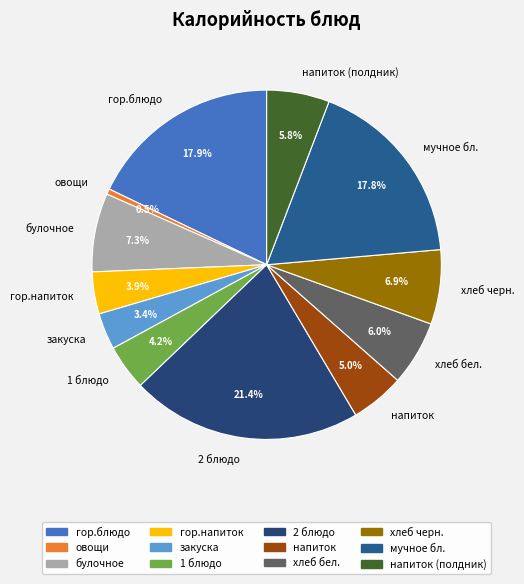

Does гор.блюдо represent more than half of the total?

No